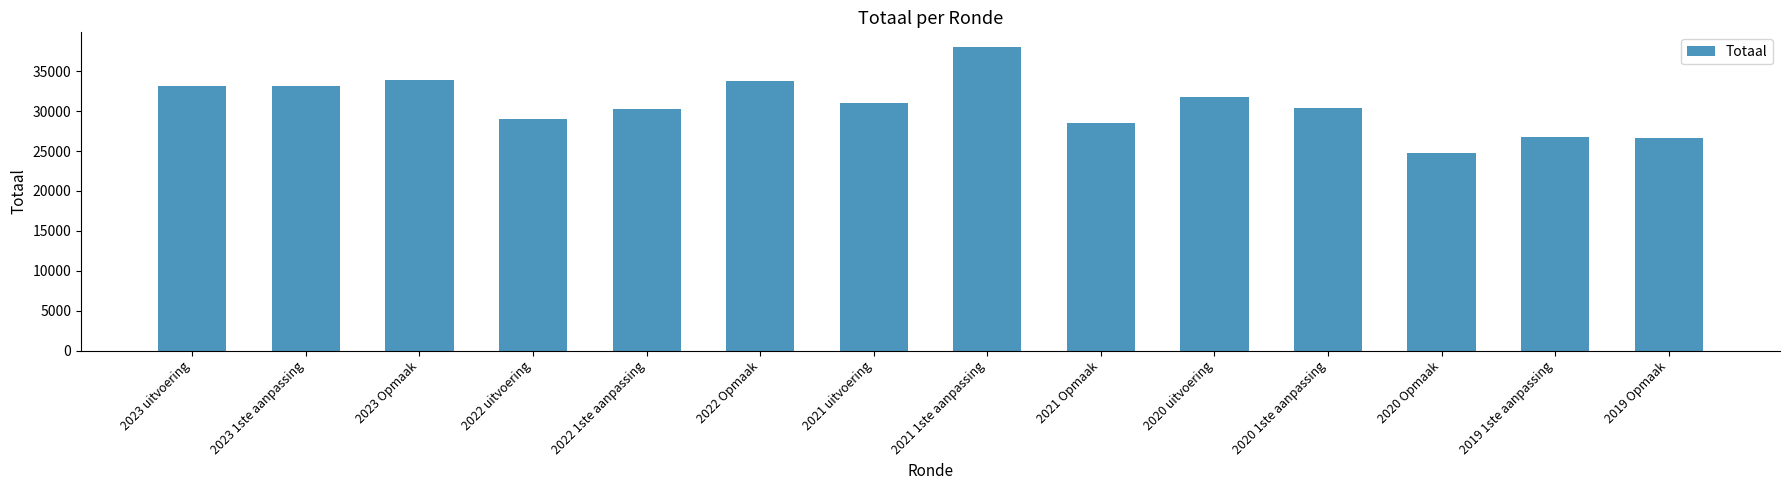

Count the number of data series in this chart.

1